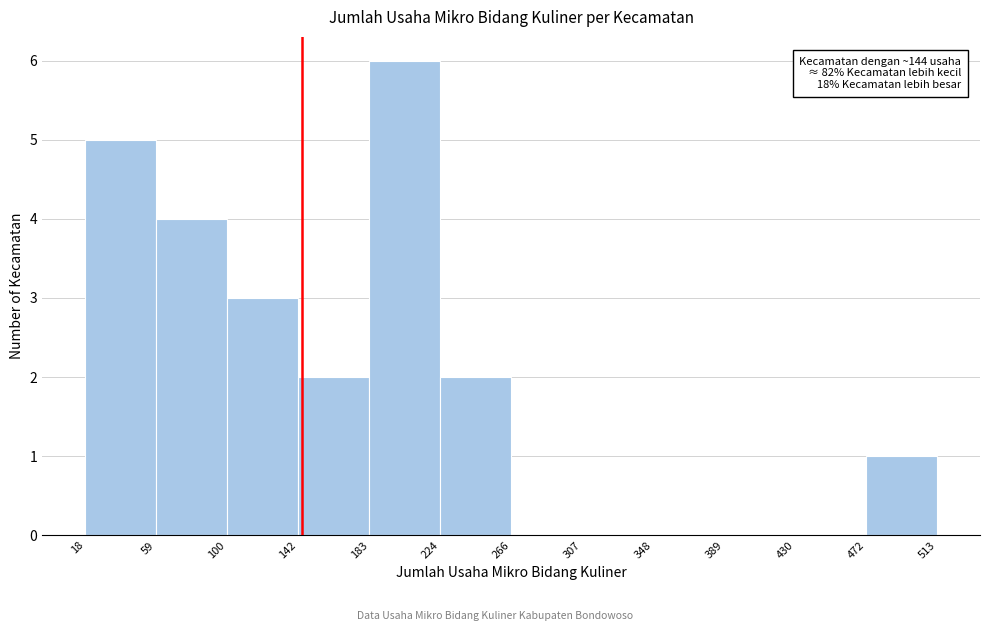

Over which range of the x-axis is the bar tallest?

183 to 224